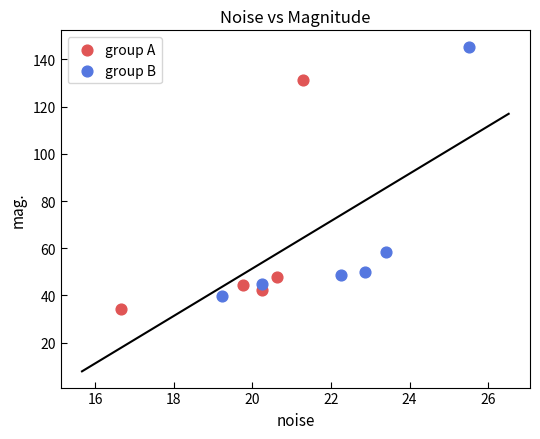

Which series contains the highest Y value?

group B